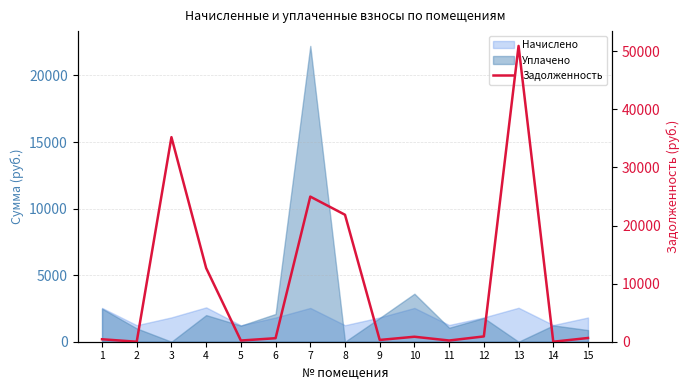

List the labels in order of value, largest first.

13, 3, 7, 8, 4, 12, 10, 15, 6, 1, 9, 11, 5, 2, 14